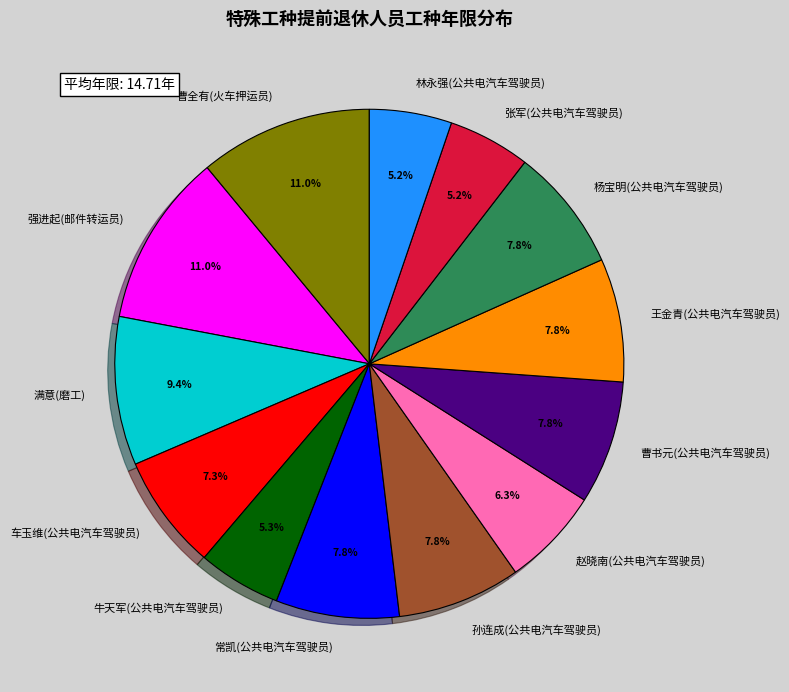

Count the number of slices in the pie.

13